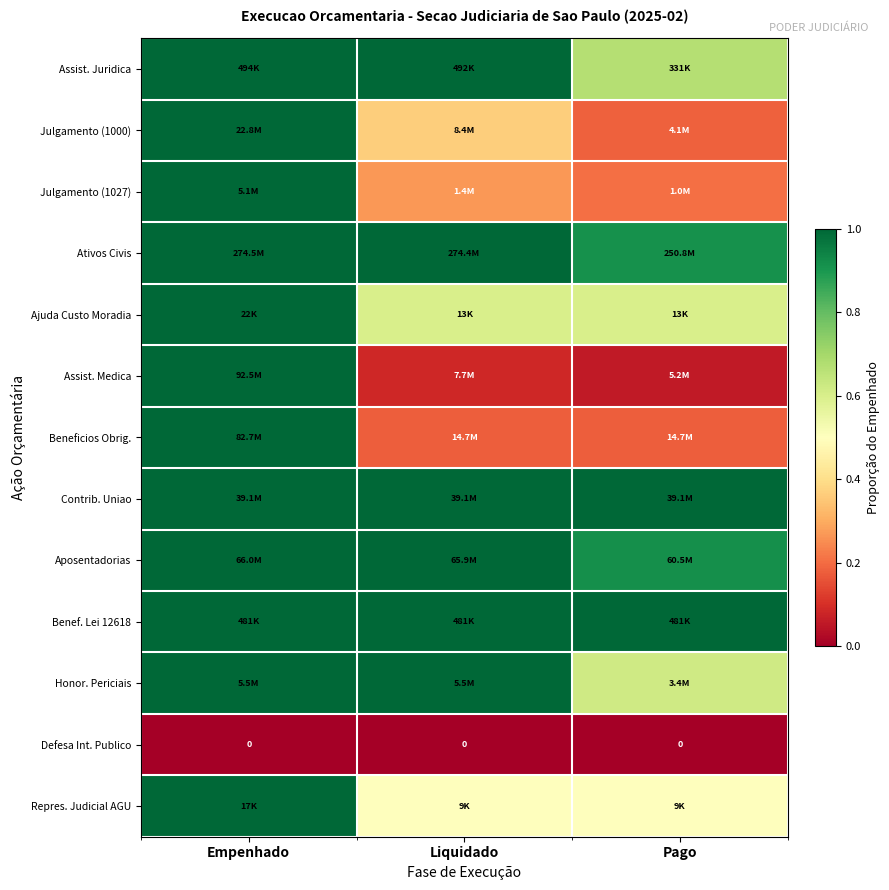

Where is Assist. Medica nearest to the value 0?

Pago